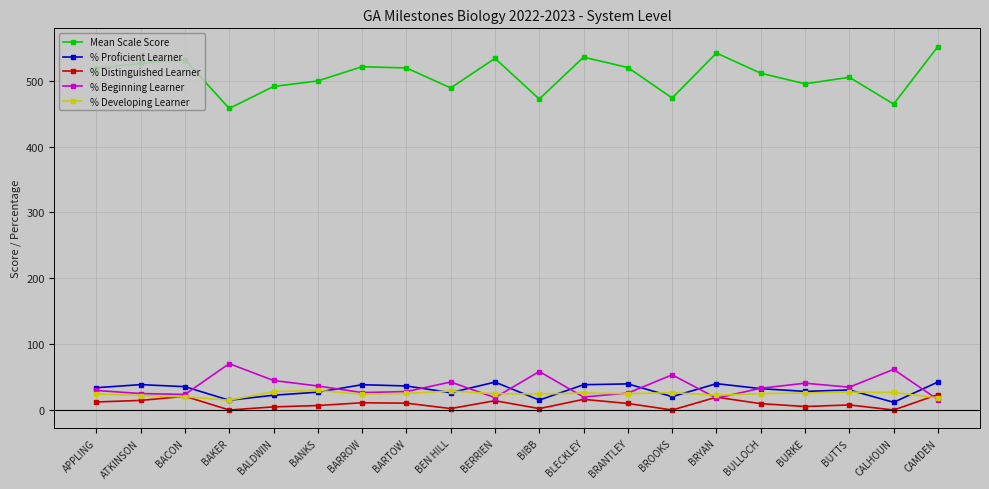

How many categories are shown in the chart?

20